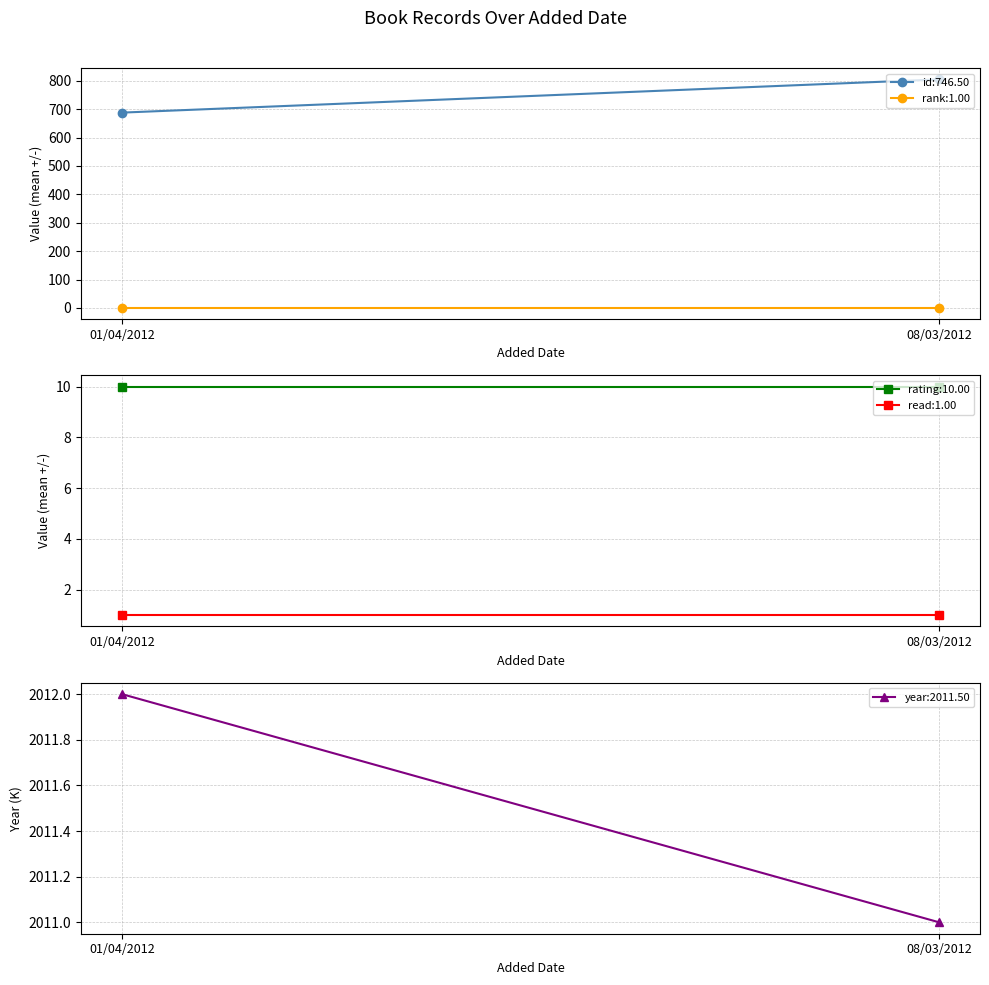

Count the number of data series in this chart.

5